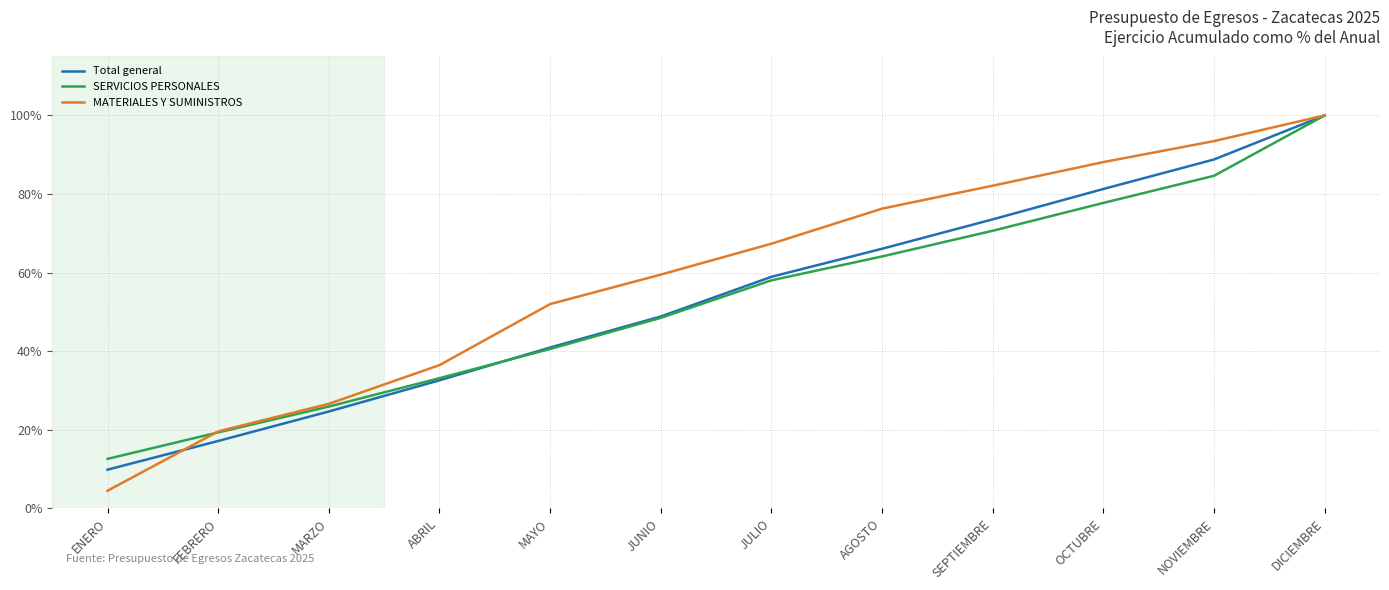

True or false: MATERIALES Y SUMINISTROS and Total general cross at least once.

True